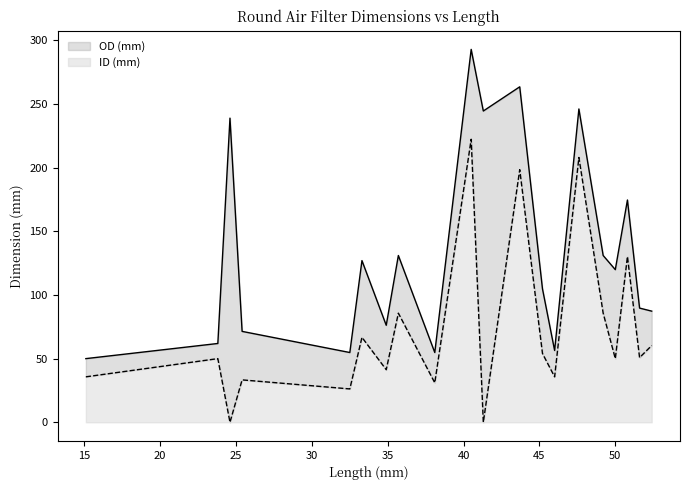

Reading right to left, extract all data points from this chart.

OD (mm): 87.3	89.7	174.6	119.9	131.0	246.1	56.4	104.8	263.5	244.5	292.9	54.8	131.0	76.2	127.0	54.8	71.4	238.9	61.9	50.0
ID (mm): 60.3	50.8	130.2	50.0	85.7	208.0	35.7	54.0	198.4	0.0	222.3	31.0	85.7	41.3	66.7	26.2	33.3	0.0	50.0	35.7